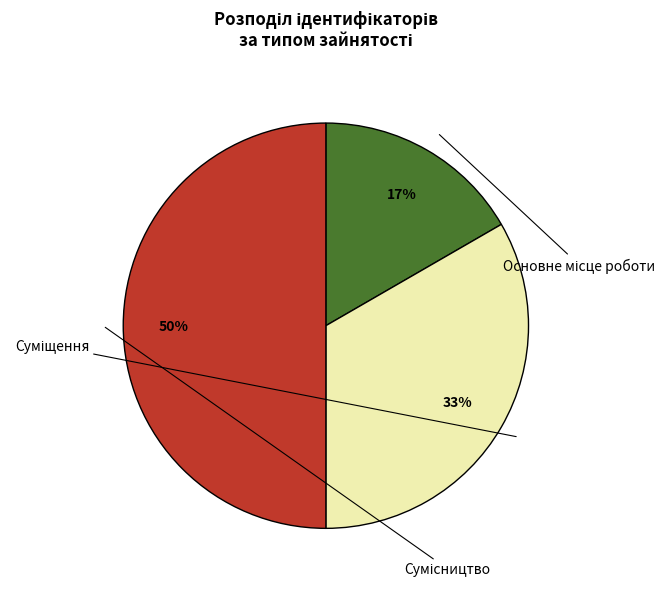

Do Суміщення and Основне місце роботи together represent more than half of the pie?

No